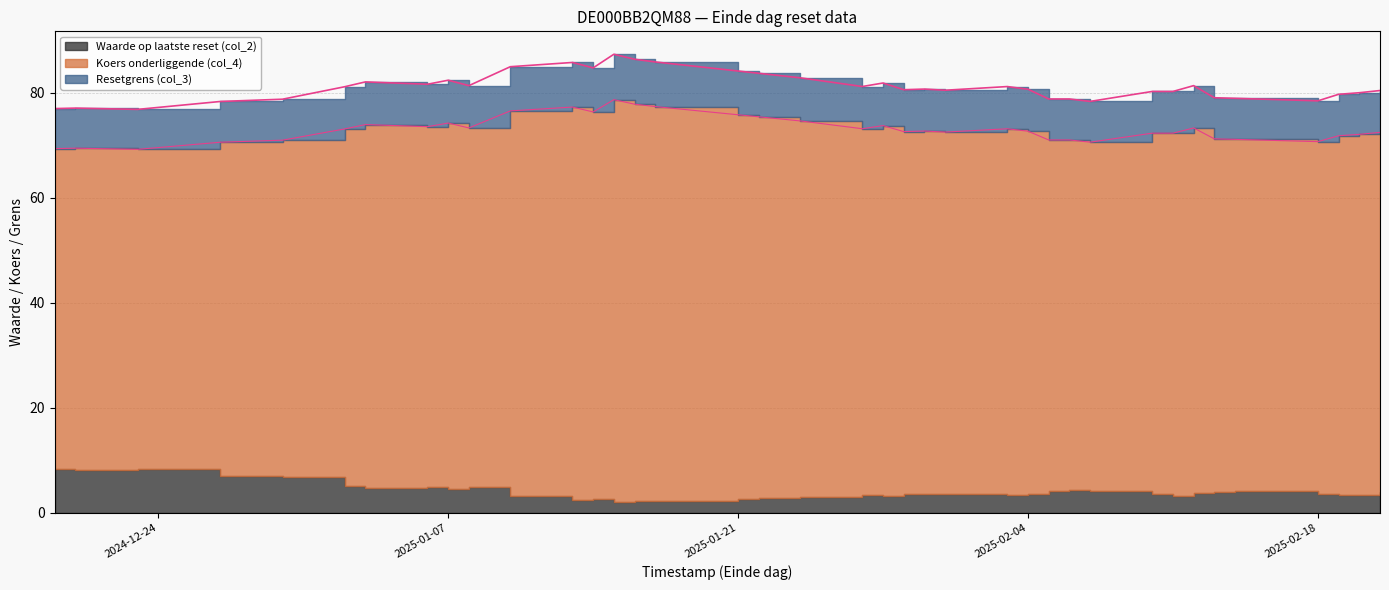

What is the total value across all series at 2025-01-31?

153.0